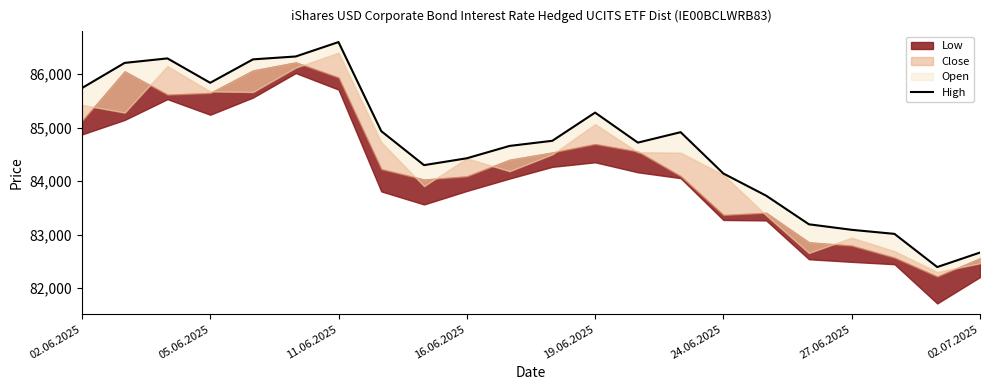

How many data points are less than 84752?

11